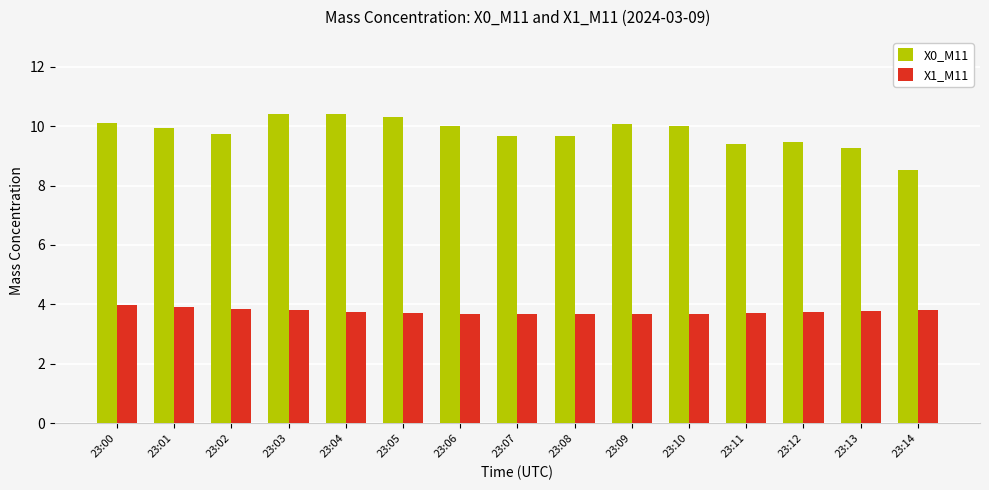

What is the difference between the second highest and second lowest values in the X1_M11 series?

0.2